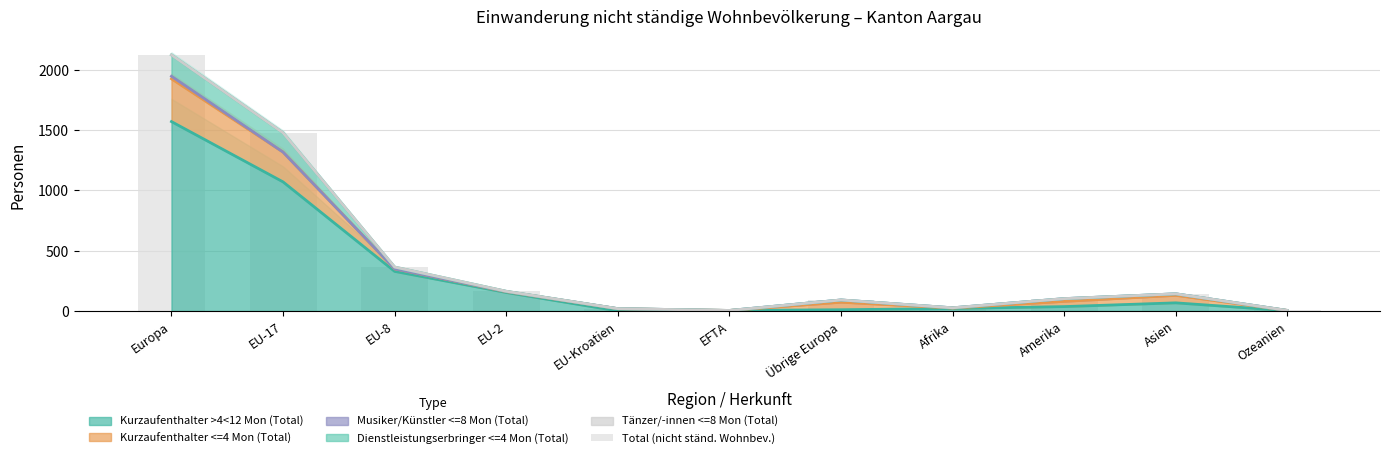

Rank the categories by value from lowest to highest.

EFTA, Ozeanien, EU-Kroatien, Afrika, Übrige Europa, Amerika, Asien, EU-2, EU-8, EU-17, Europa